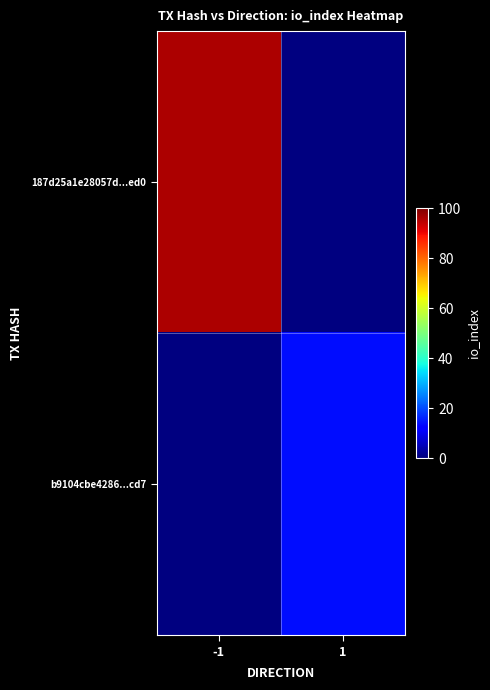

Rank the series at 1 from lowest to highest value.

187d25a1e28057d...ed0, b9104cbe4286...cd7